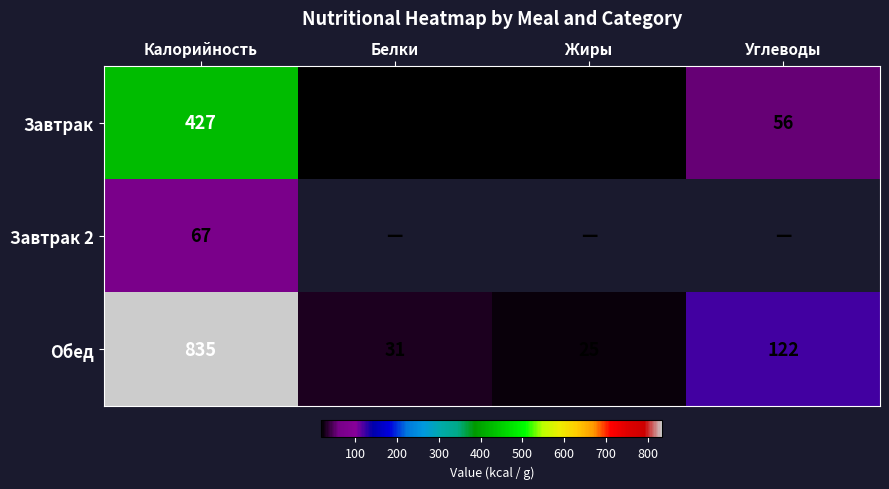

Which has a higher value, Белки or Жиры?

Белки